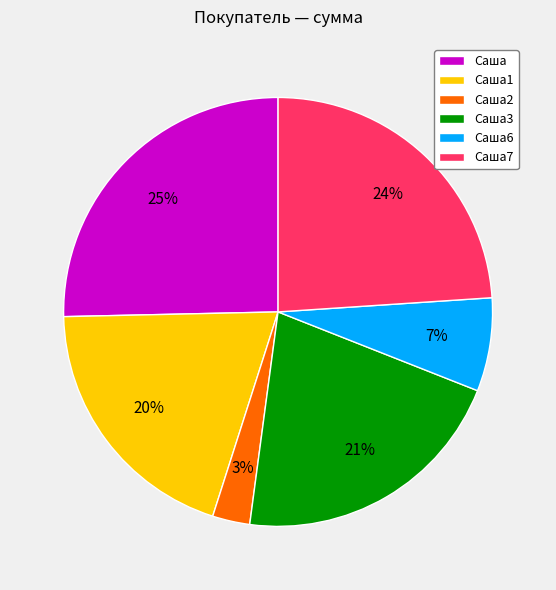

Combined, do Саша and Саша2 account for over 50%?

No